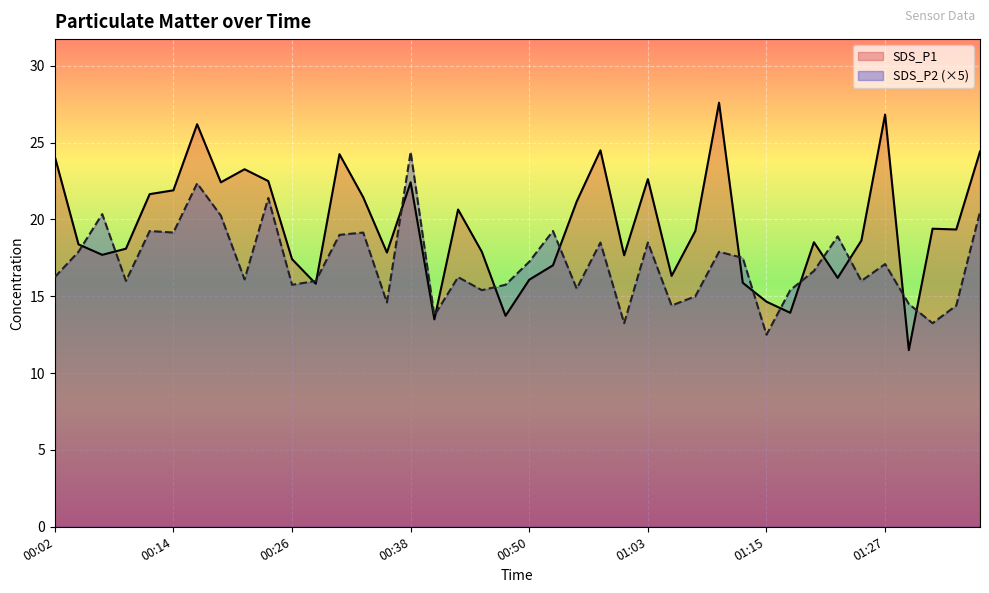

What is the minimum value for SDS_P1?

11.5